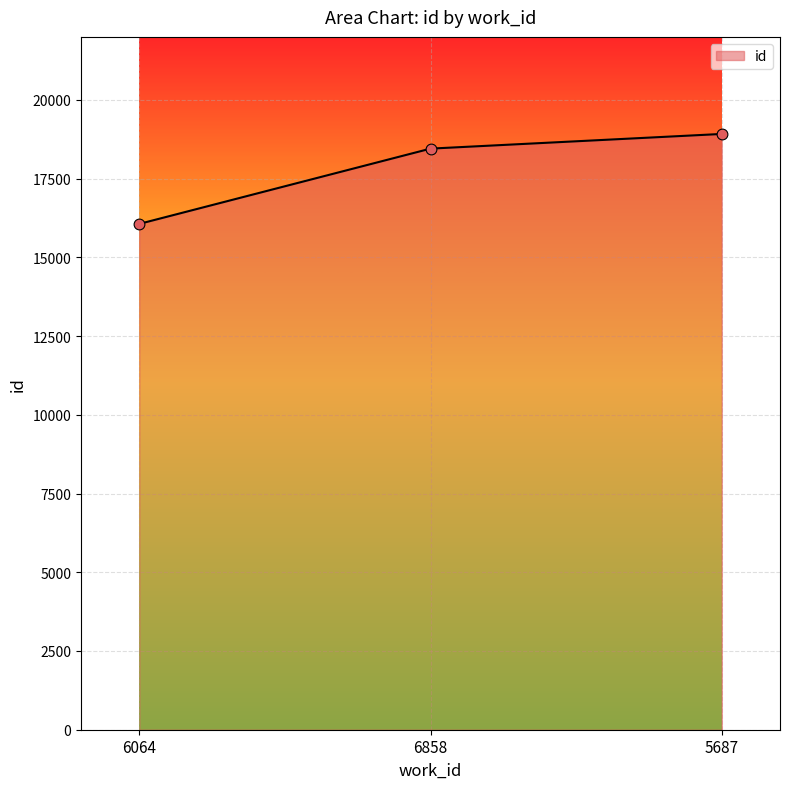

Approximately how many times larger is the value at 5687 compared to 6064?

1.2